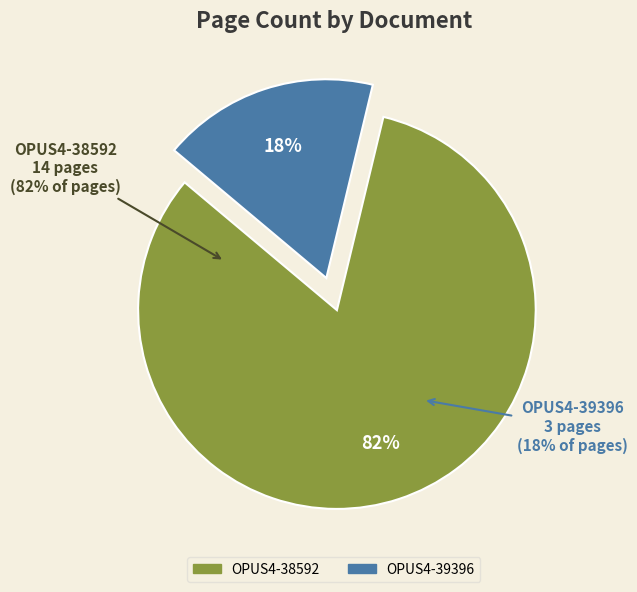

Does any single category account for the majority?

Yes